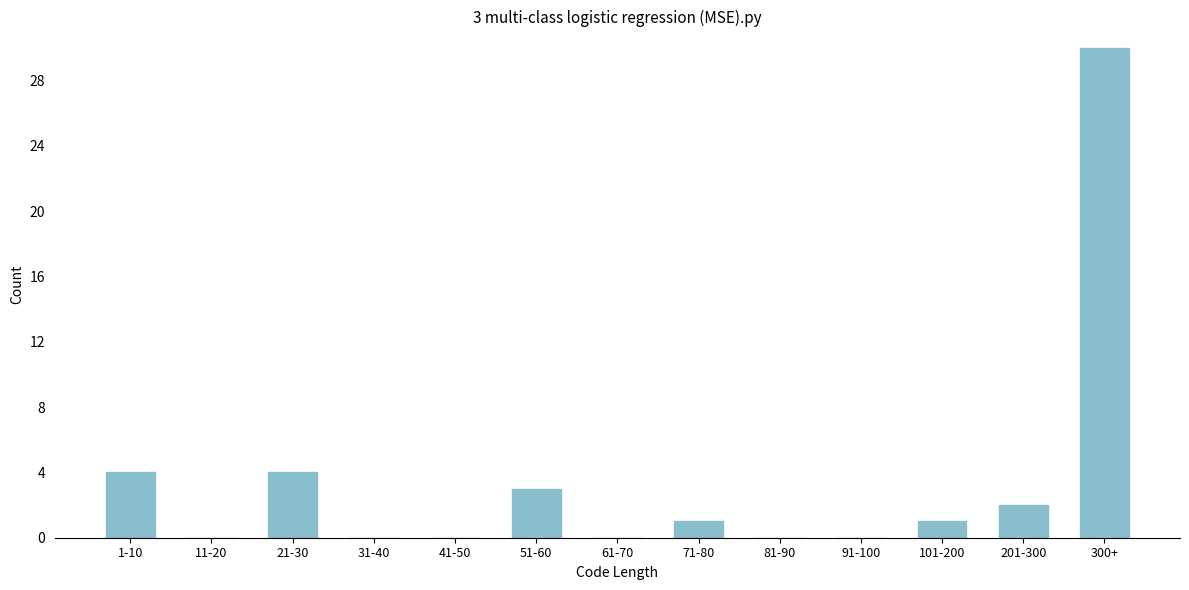

Reading left to right, list all the values displayed in this chart.

1-10=4	11-20=0	21-30=4	31-40=0	41-50=0	51-60=3	61-70=0	71-80=1	81-90=0	91-100=0	101-200=1	201-300=2	300+=30